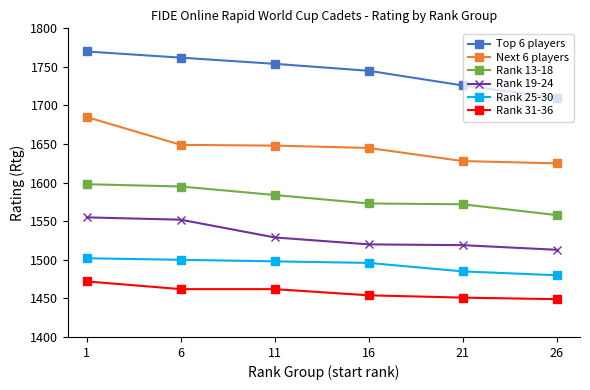

At which label is Rank 19-24 closest to 1534?

11